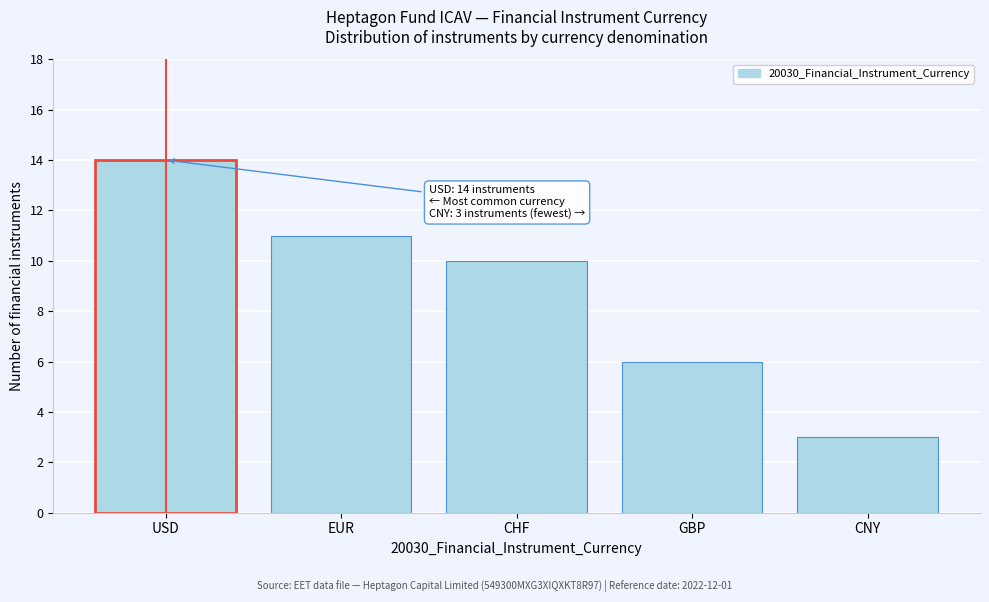

Reading right to left, transcribe all the data shown in this chart.

3	6	10	11	14